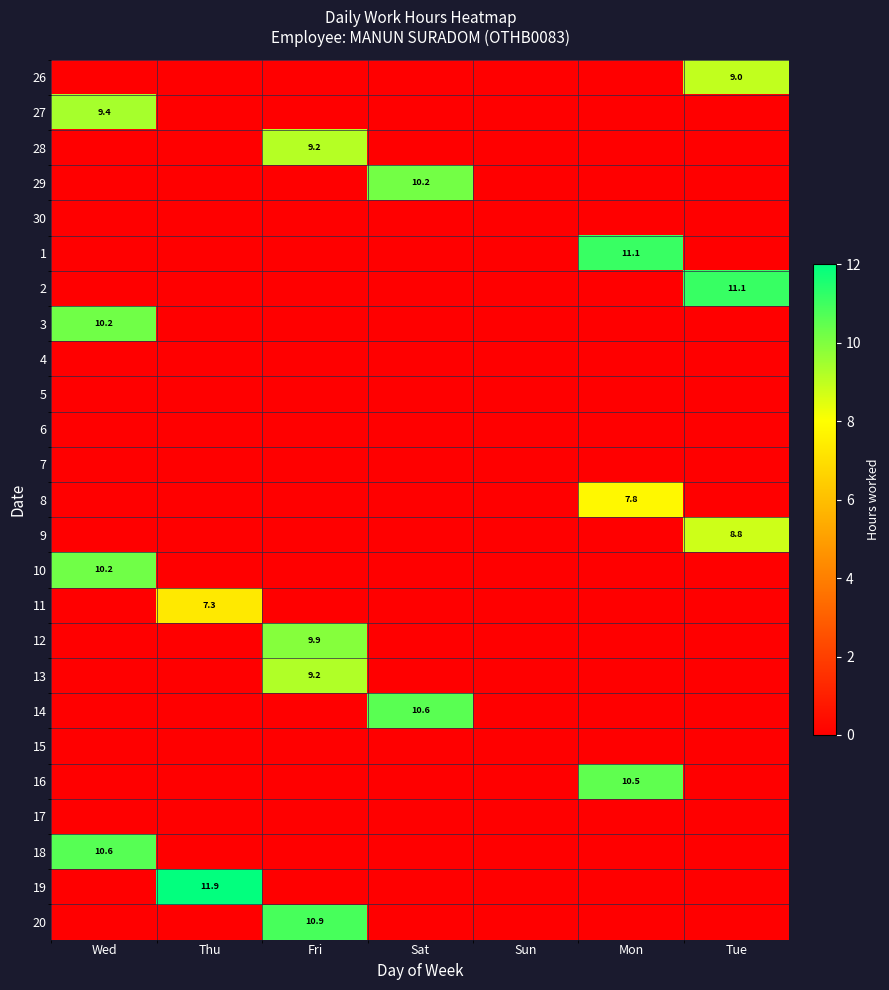

What is the sum of all 27 values?

9.4